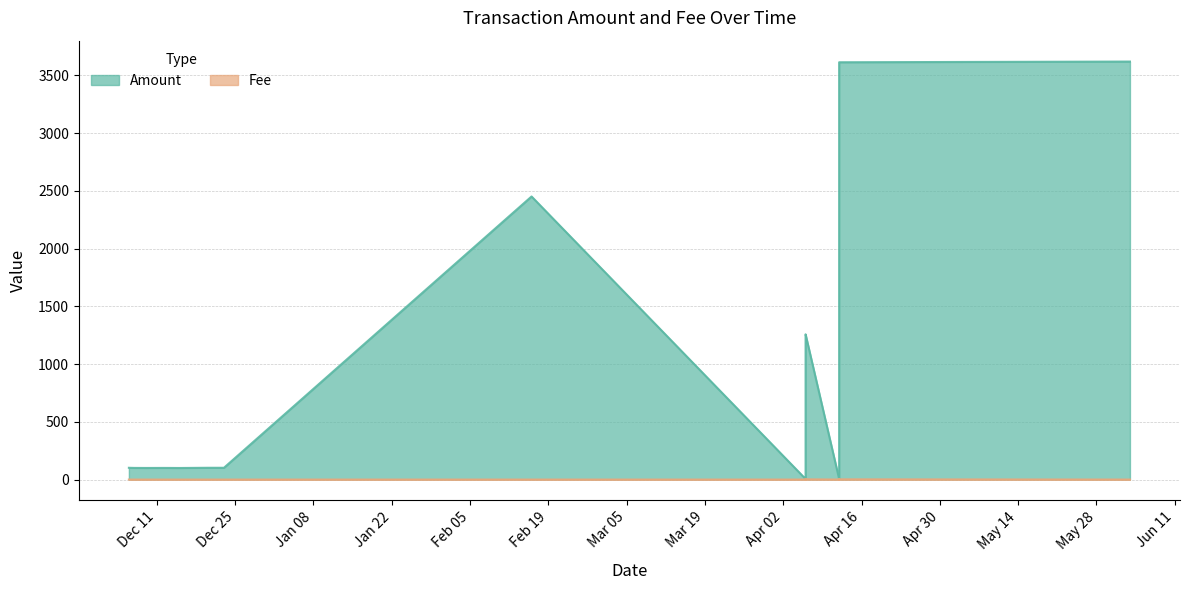

Rank the series by their average value, from lowest to highest.

Fee, Amount